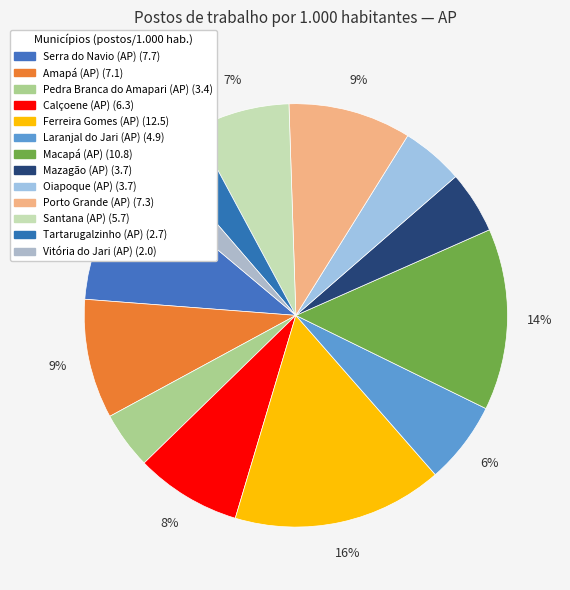

To the nearest percent, what portion does Tartarugalzinho (AP) represent?

3%